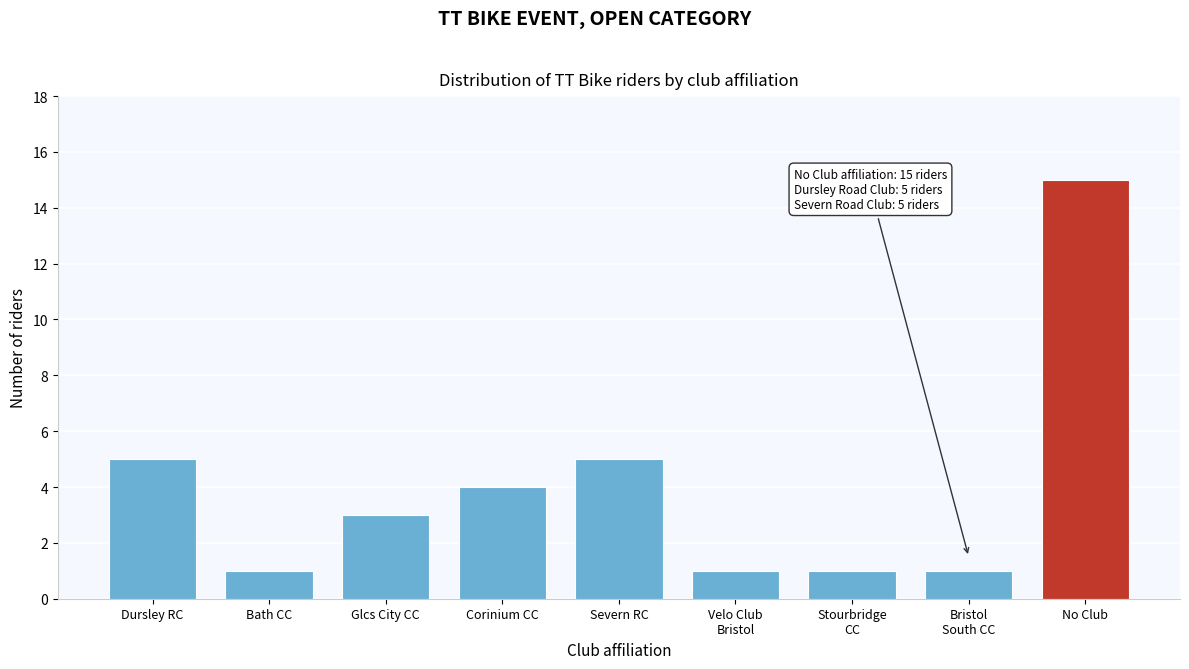

Reading left to right, what are all the values shown in this chart?

5	1	3	4	5	1	1	1	15